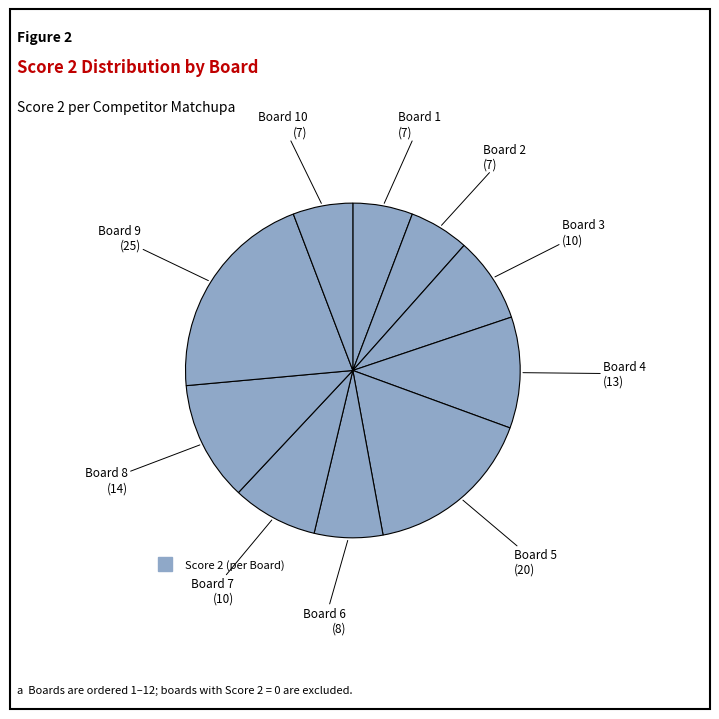

How many slices are in this pie chart?

10